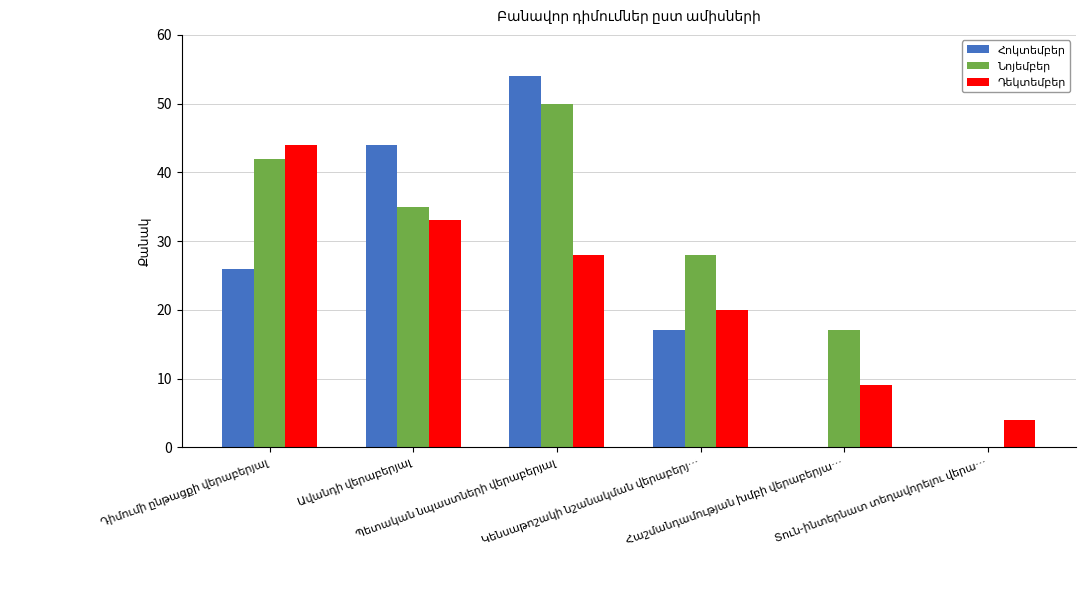

What is the maximum value shown in the chart?

54